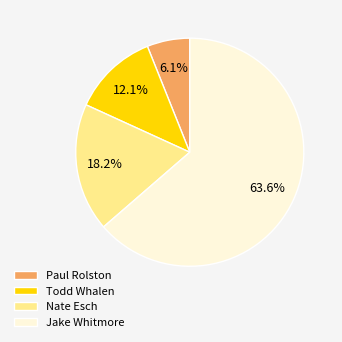

To the nearest percent, what is the combined percentage of Jake Whitmore and Todd Whalen?

76%